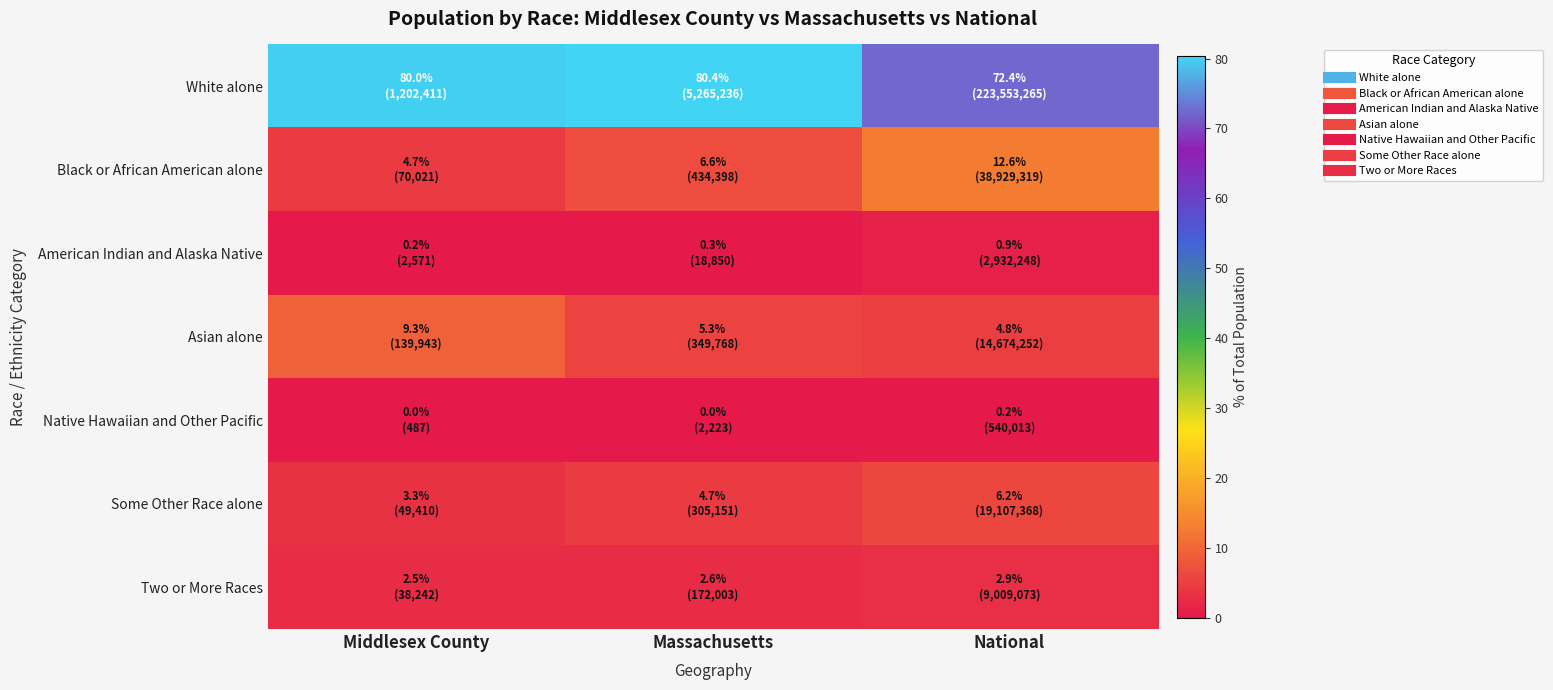

Count the number of data series in this chart.

7